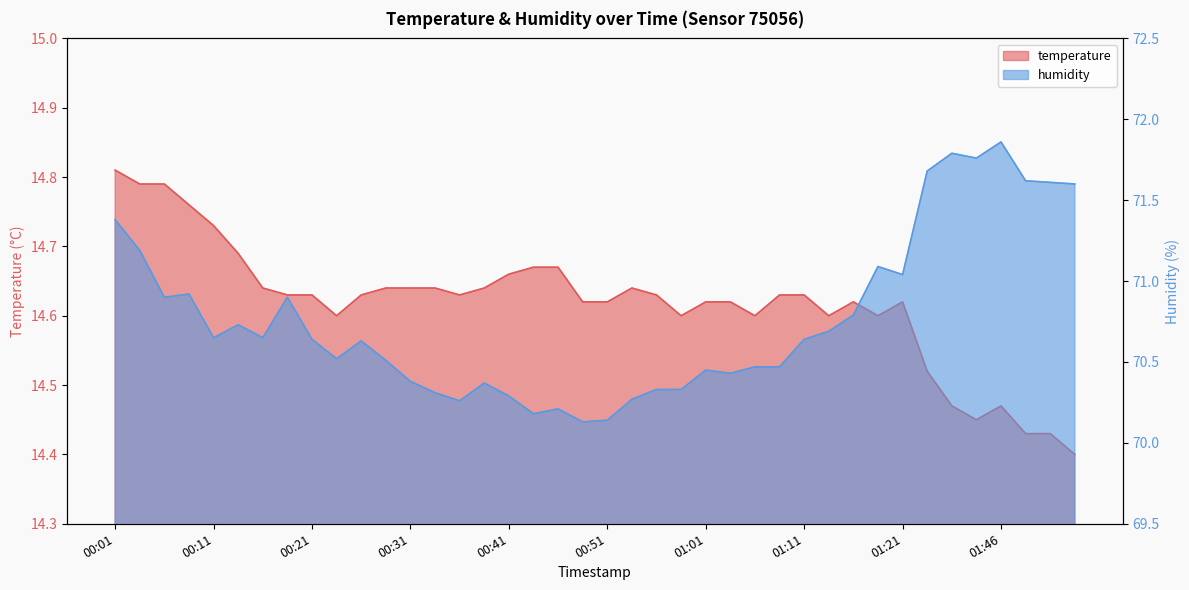

Is it true that temperature equals 14.6 at 01:06?

True